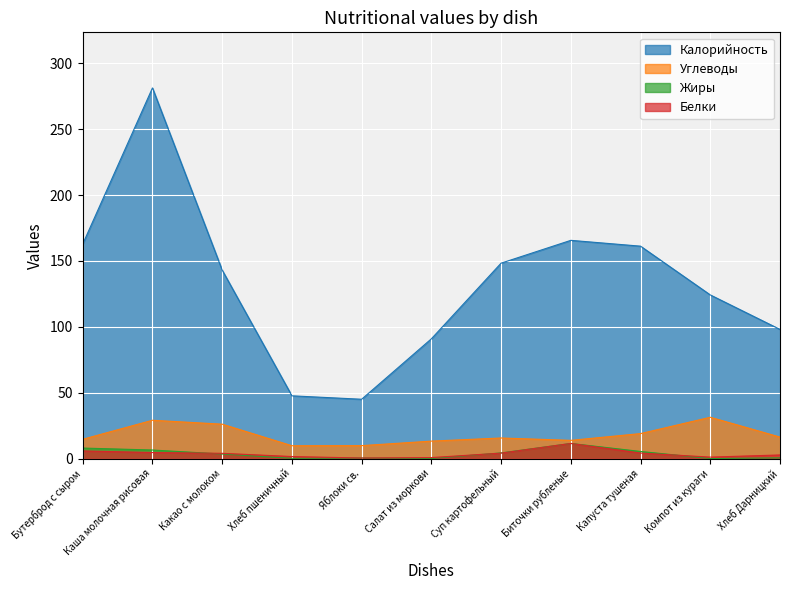

True or false: Калорийность and Углеводы intersect in this chart.

False